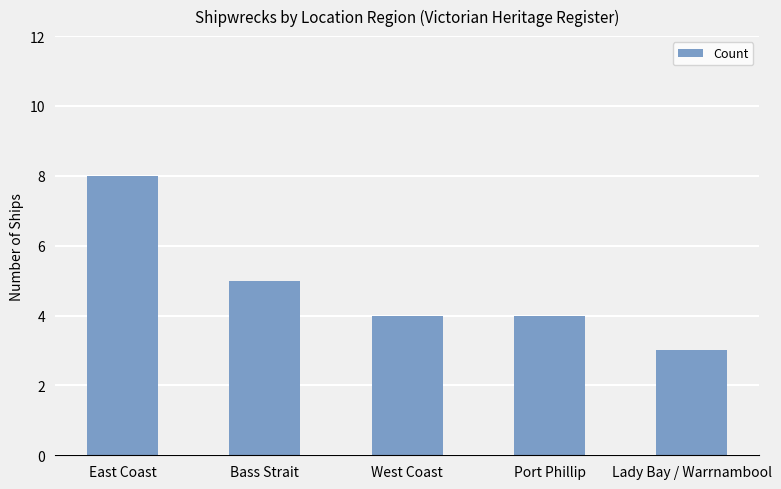

What is the average value?

5